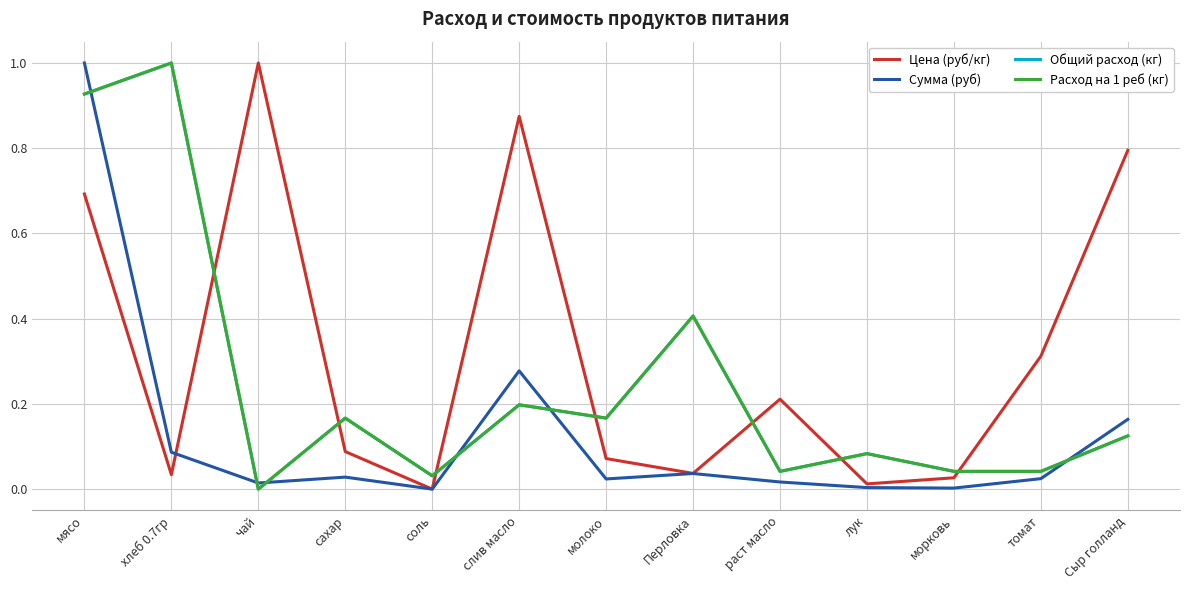

The Общий расход (кг) series shows 0.1 at Сыр голланд. True or false?

True